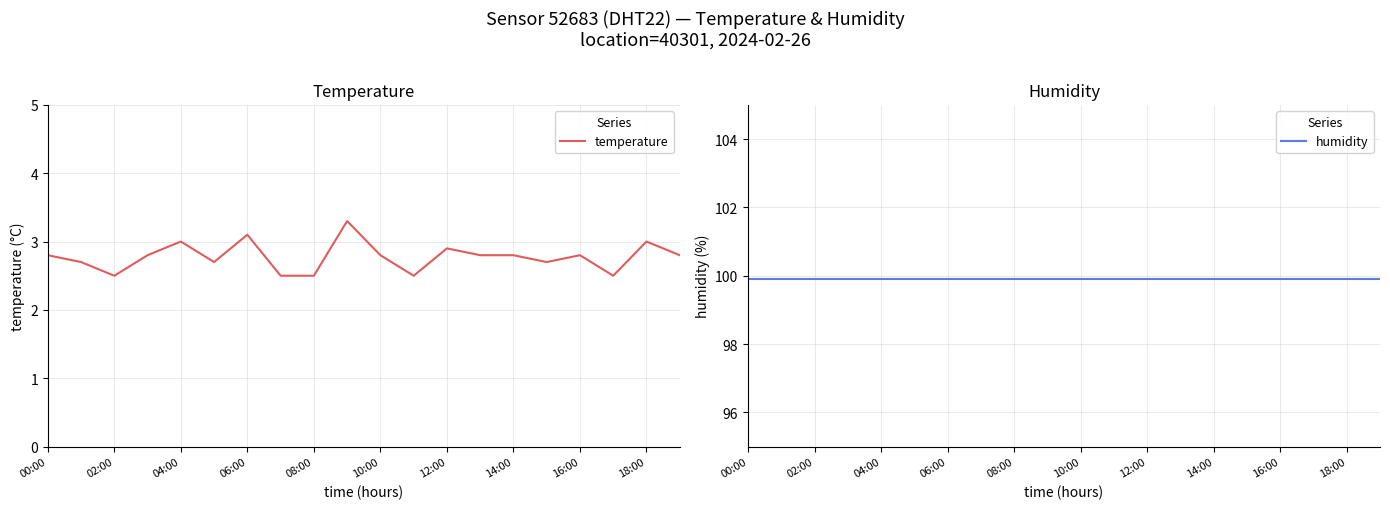

What position from the right is 17?

3